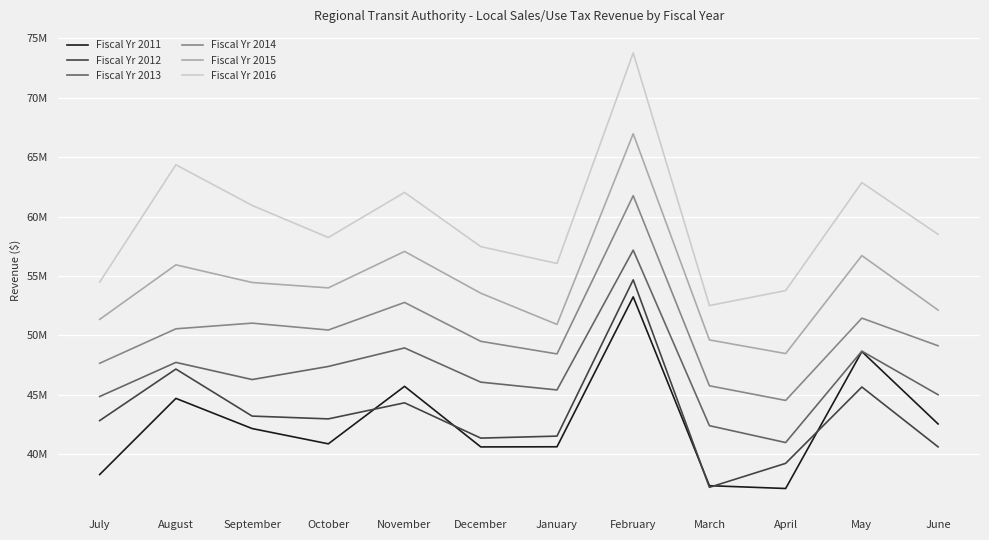

True or false: Fiscal Yr 2014 and Fiscal Yr 2012 intersect in this chart.

False